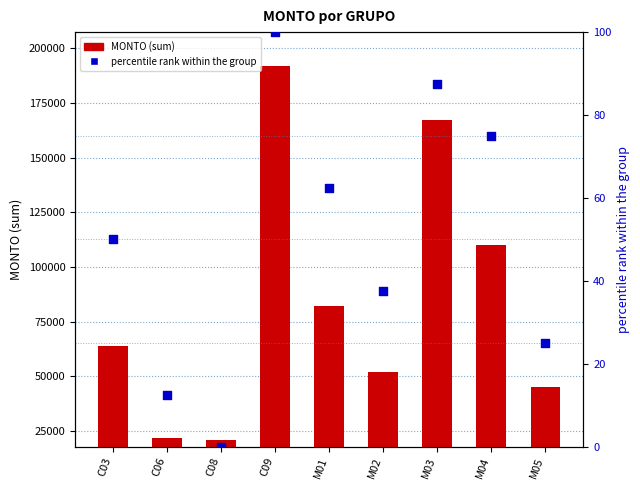

At how many categories does at least one series exceed 82074?

3